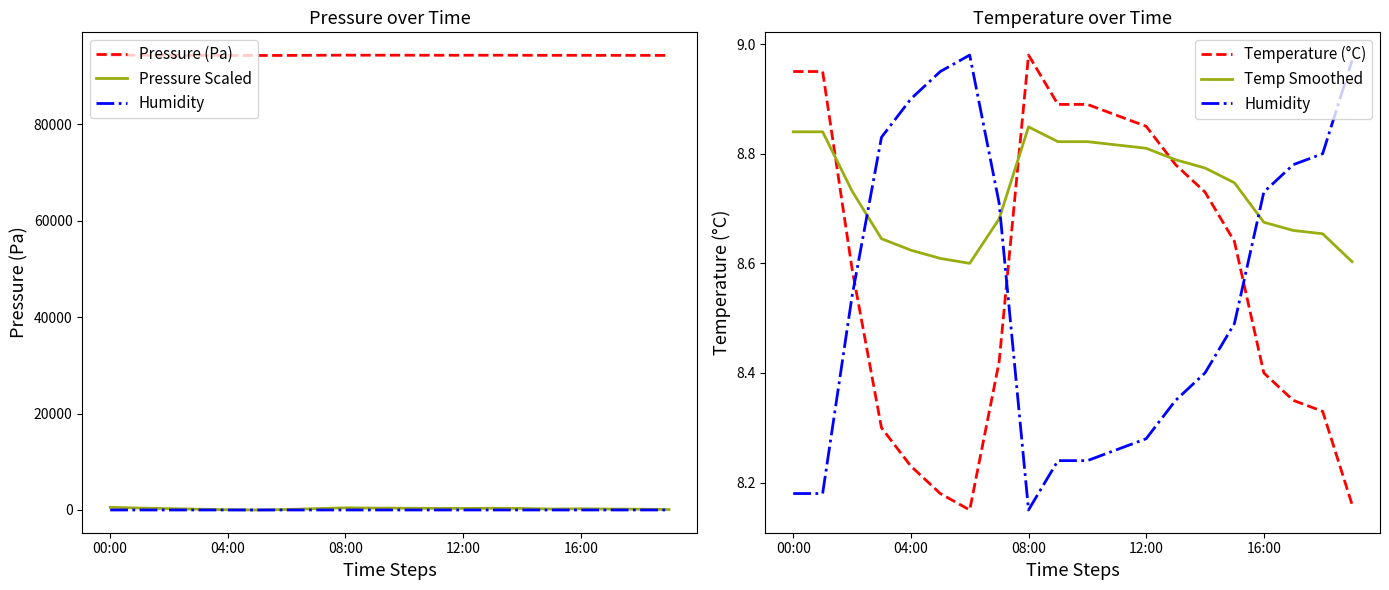

What is the difference between the maximum and second lowest values in the Pressure (Pa) series?

75.4